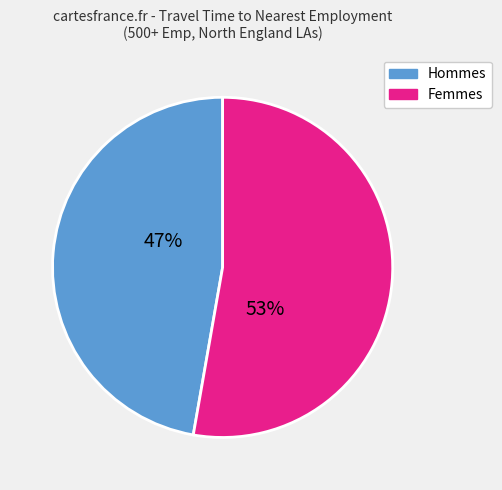

To the nearest percent, what is the average slice percentage?

50%